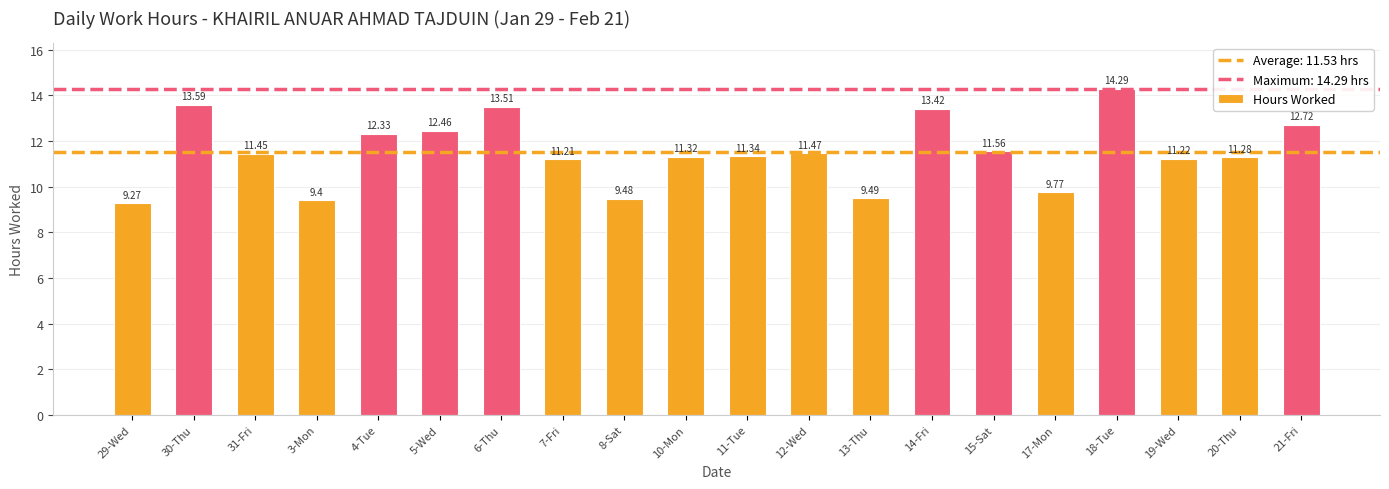

What is the sum of all values?

230.6